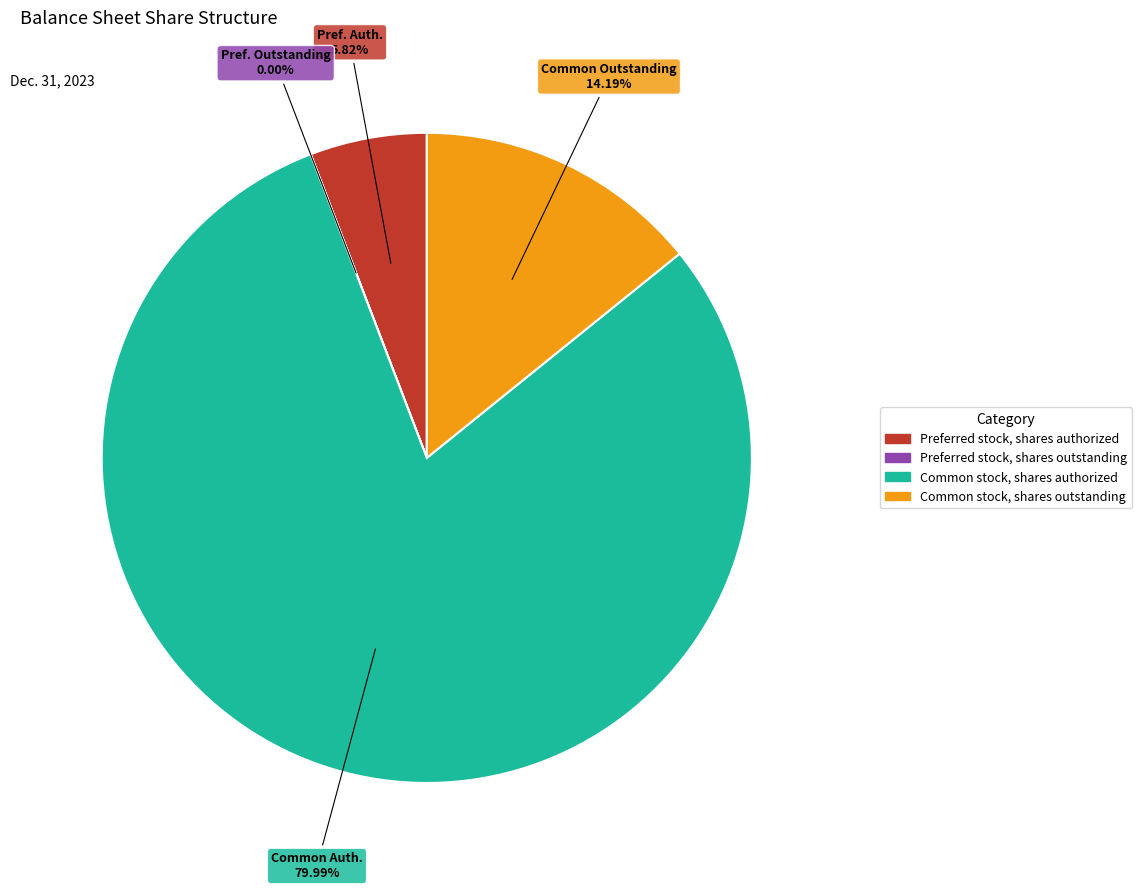

Between Common stock, shares authorized and Preferred stock, shares authorized, which is larger?

Common stock, shares authorized